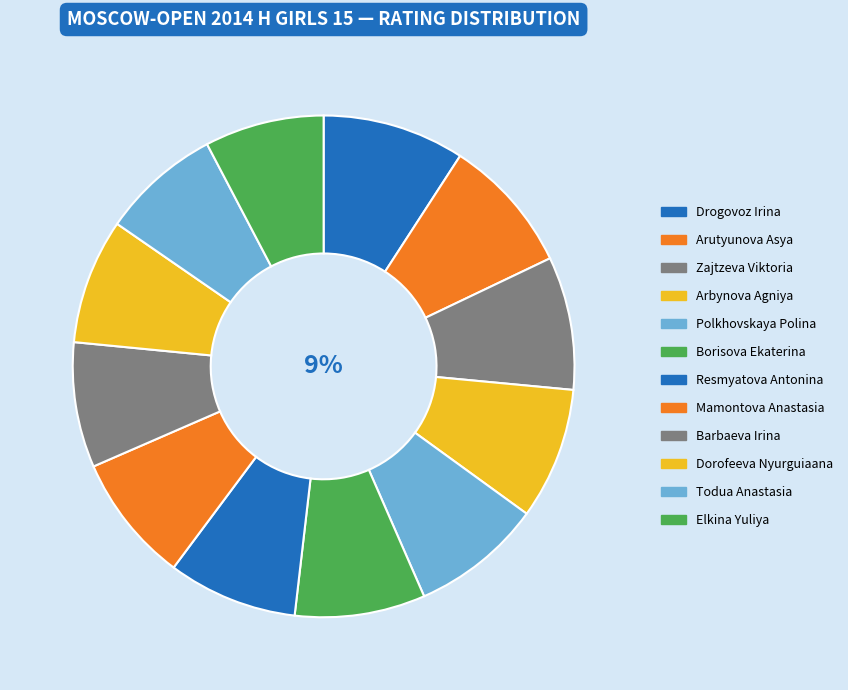

Between Todua Anastasia and Dorofeeva Nyurguiaana, which is larger?

Dorofeeva Nyurguiaana